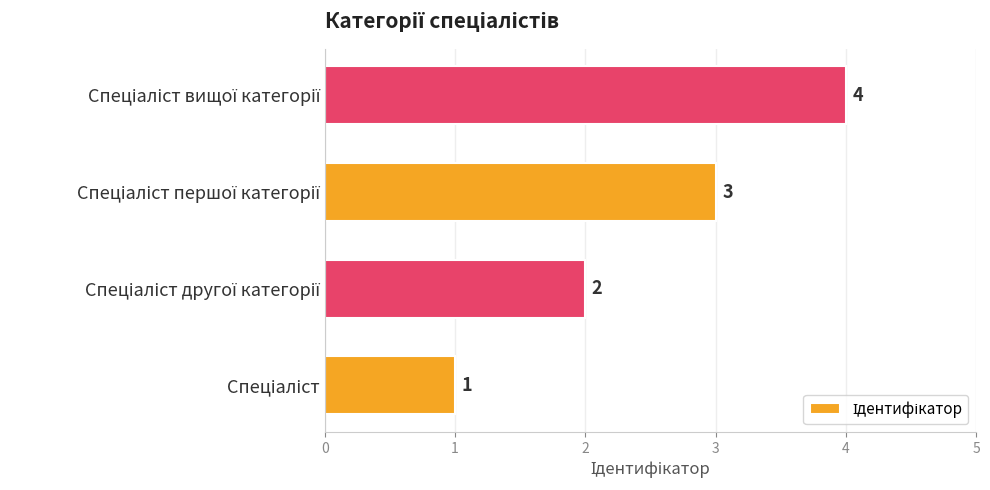

What is the sum of all values?

10